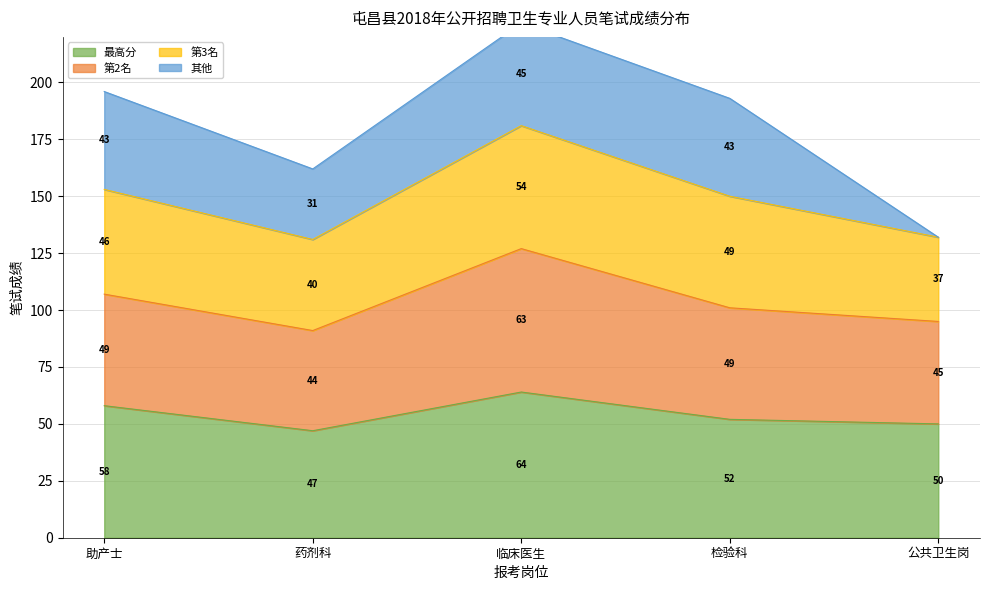

True or false: 第2名 has more than 0 interior local peaks.

True